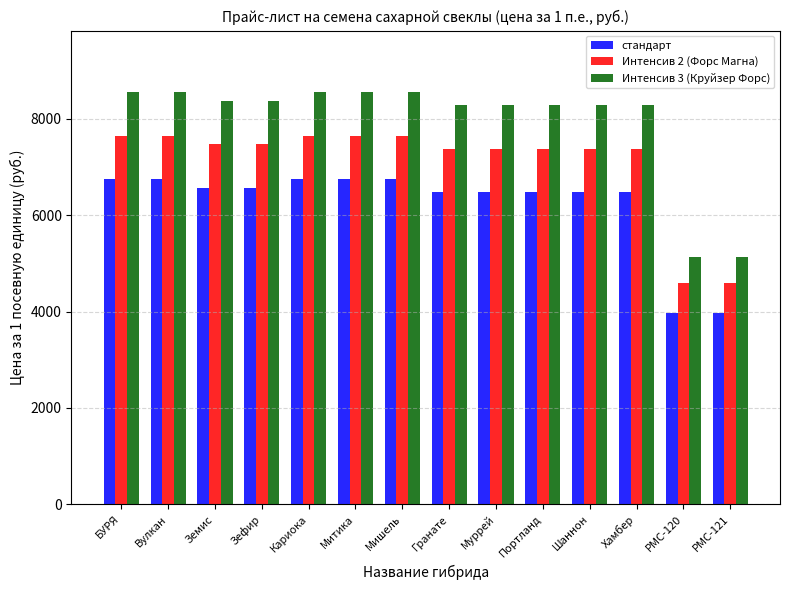

At Шаннон, list the series in order from largest to smallest.

Интенсив 3 (Круйзер Форс), Интенсив 2 (Форс Магна), стандарт